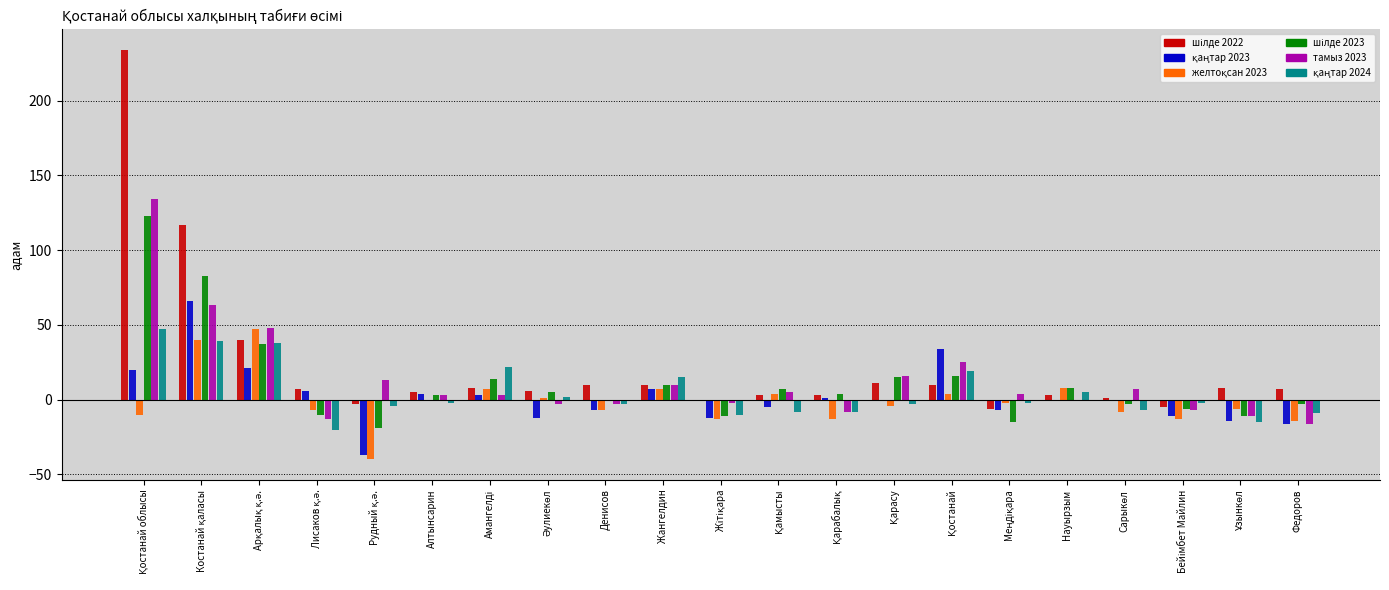

Are the bars grouped side by side (vs. stacked)?

Yes